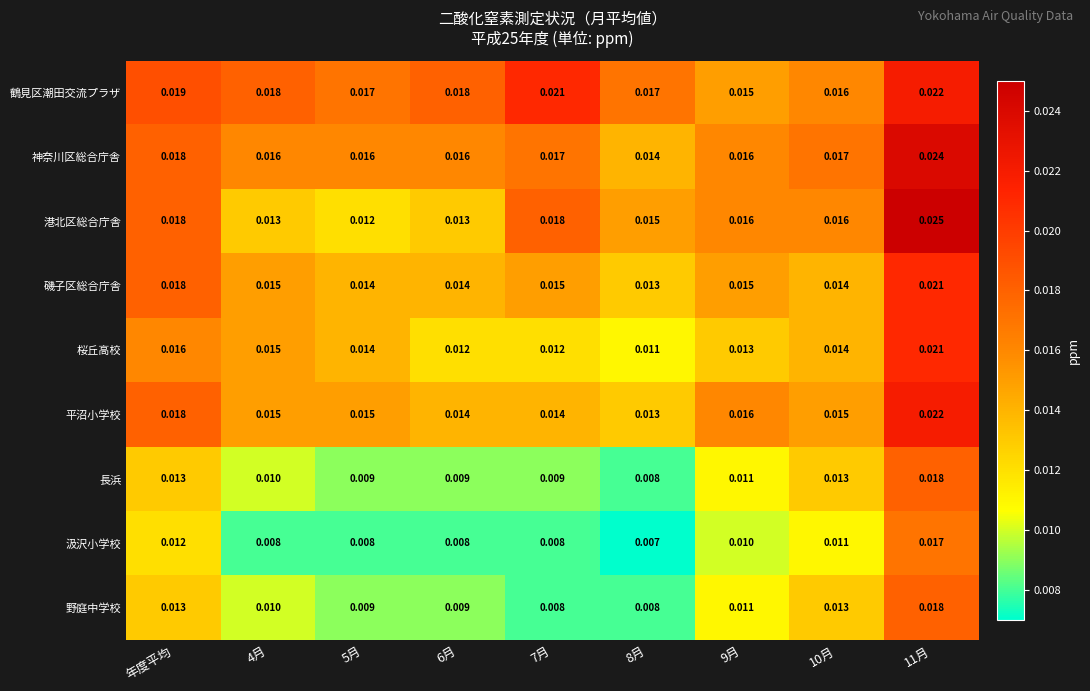

Is the value of 野庭中学校 at 8月 greater than the value of 平沼小学校 at 9月?

No